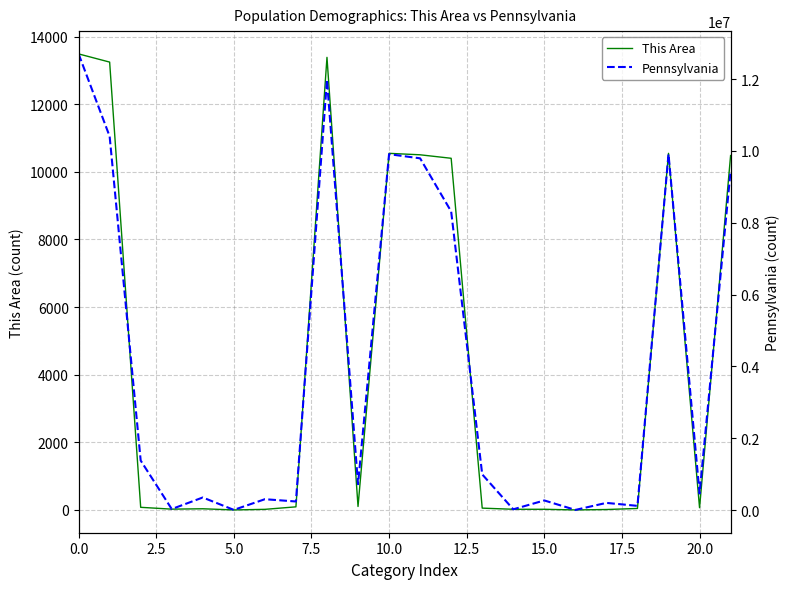

What is the highest value of the This Area series?

13488